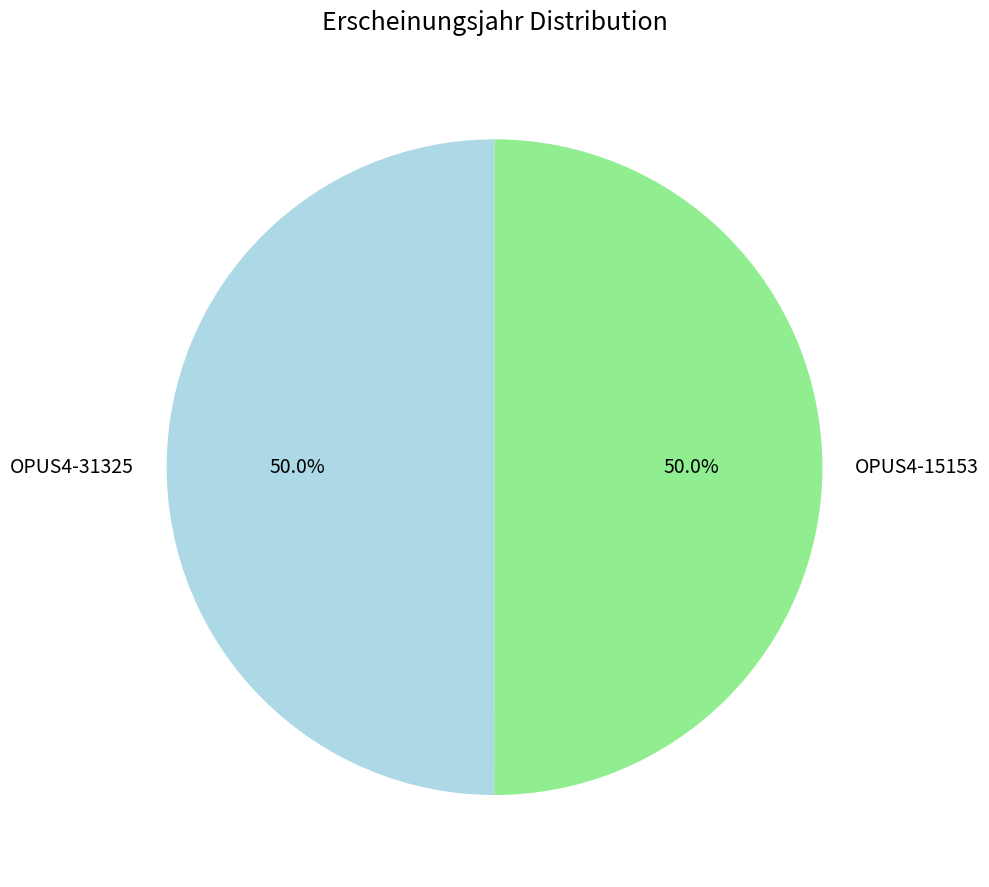

The OPUS4-15153 slice represents 57% of the pie. True or false?

False